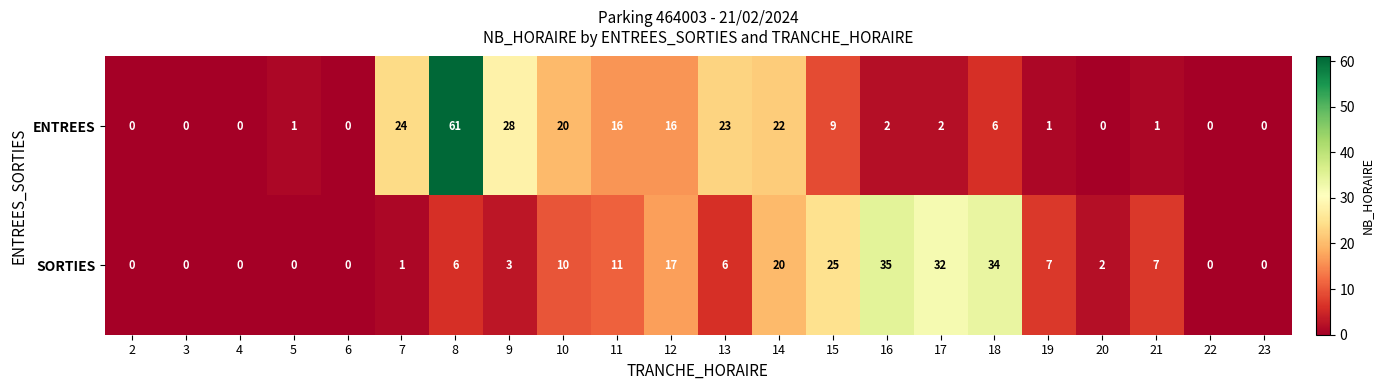

What is the maximum value shown in the chart?

61